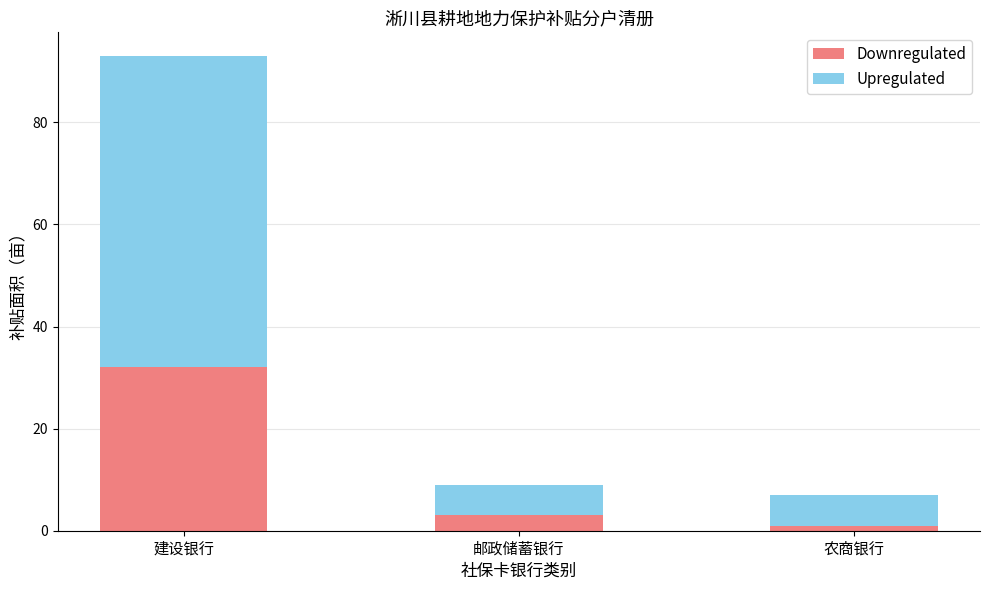

At which label does Downregulated reach its peak?

建设银行